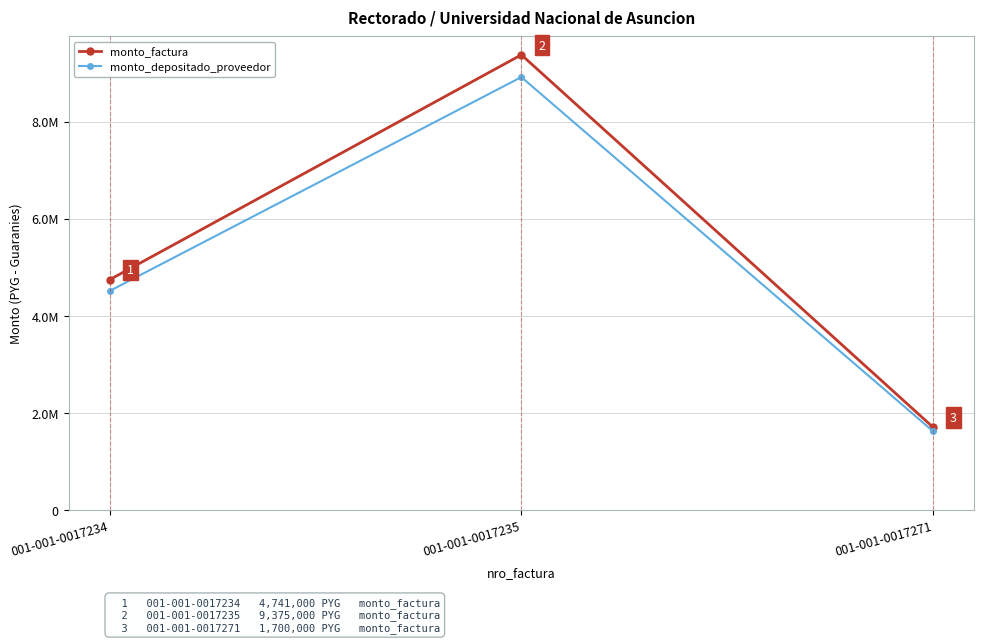

What is the average value of the monto_depositado_proveedor series?

5013576